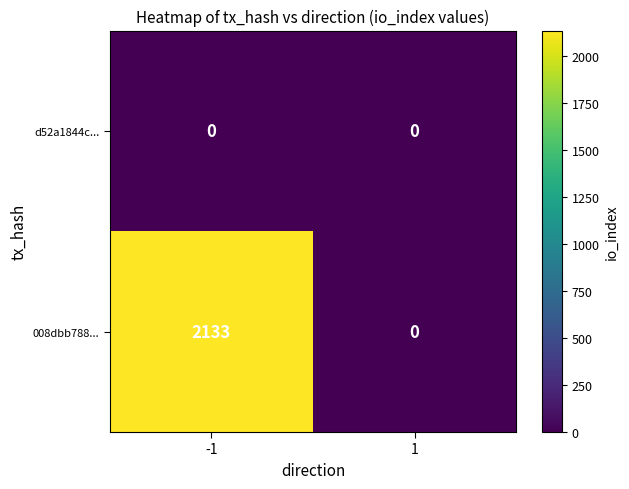

How many series are shown in this chart?

2